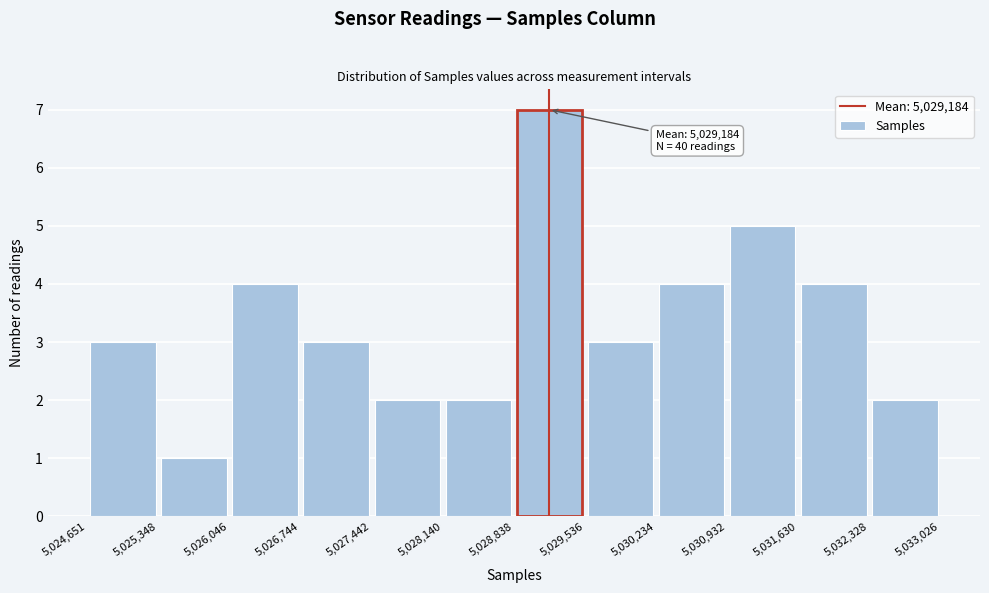

Which range on the x-axis has the tallest bar?

5,028,838 to 5,029,536